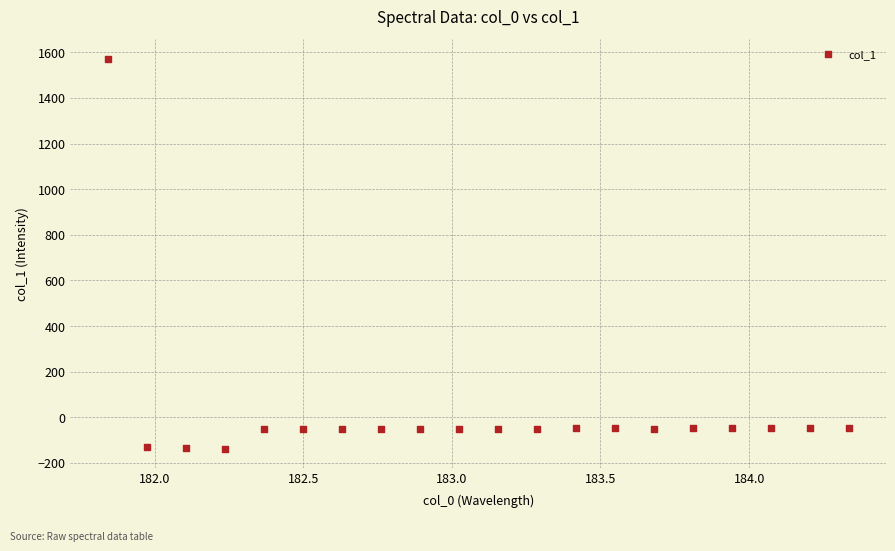

What is the range of X values (max minus min)?

2.5